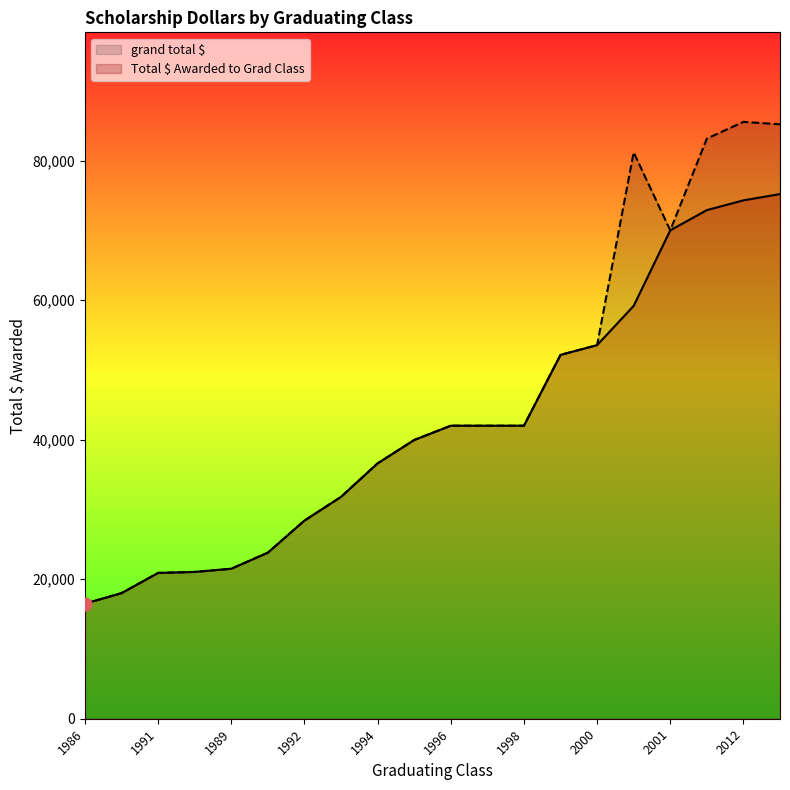

Is the value of Total $ Awarded to Grad Class at 1987 greater than the value of grand total $ at 1999?

No